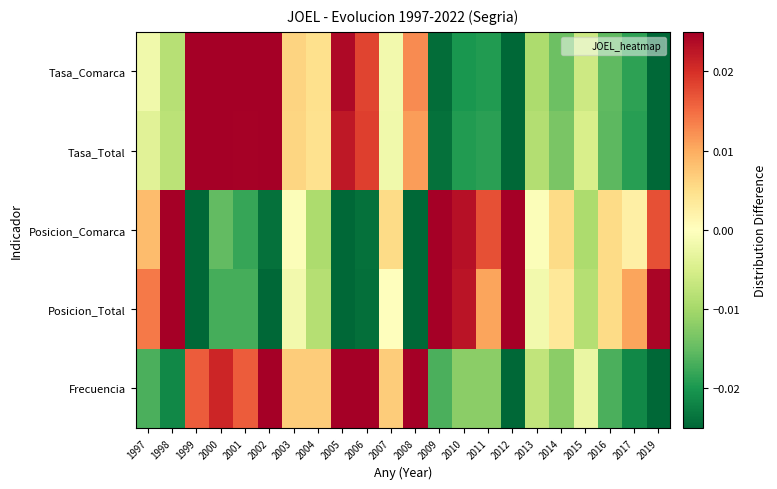

At 2003, list the series in order from largest to smallest.

Frecuencia, Tasa_Comarca, Tasa_Total, Posicion_Comarca, Posicion_Total